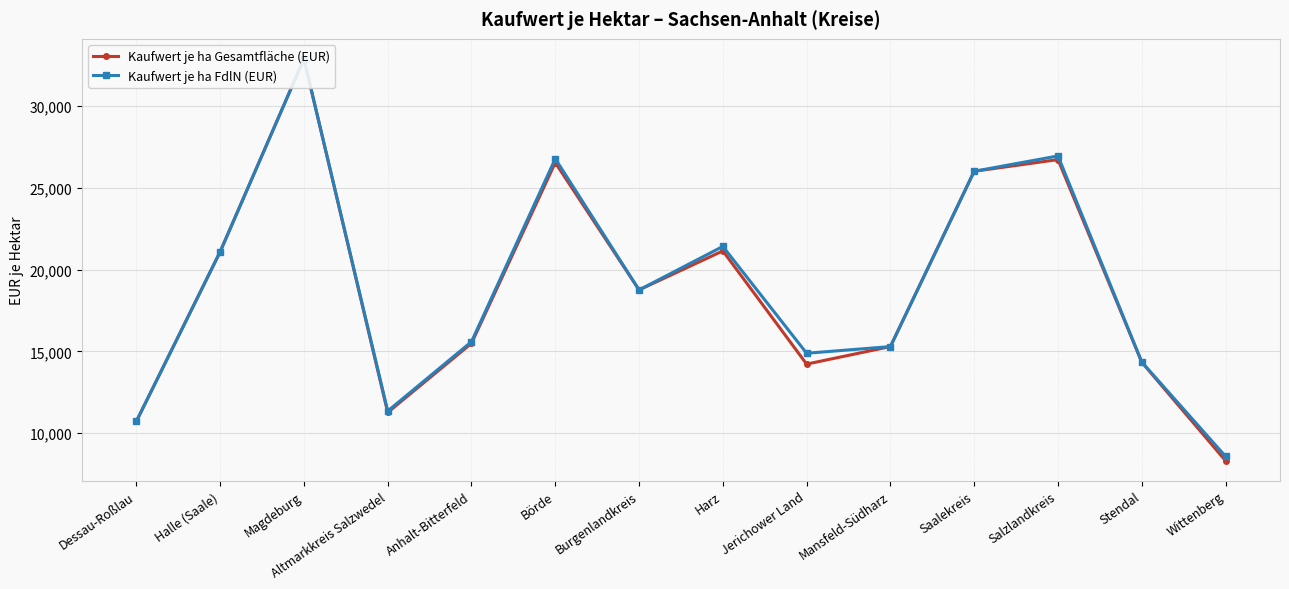

Where does the Kaufwert je ha Gesamtfläche (EUR) series first go above 18759?

Halle (Saale)